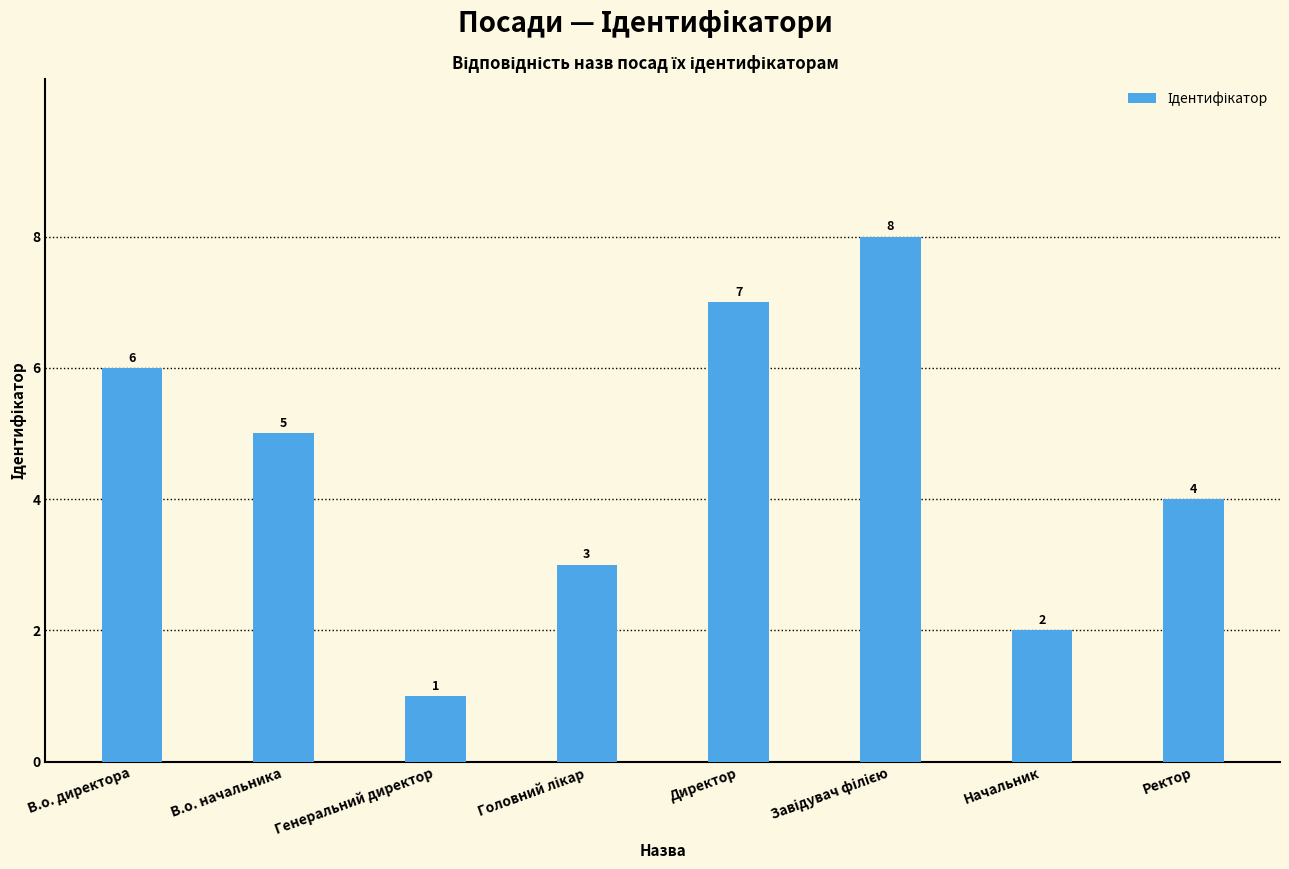

Reading left to right, what are all the values shown in this chart?

6	5	1	3	7	8	2	4